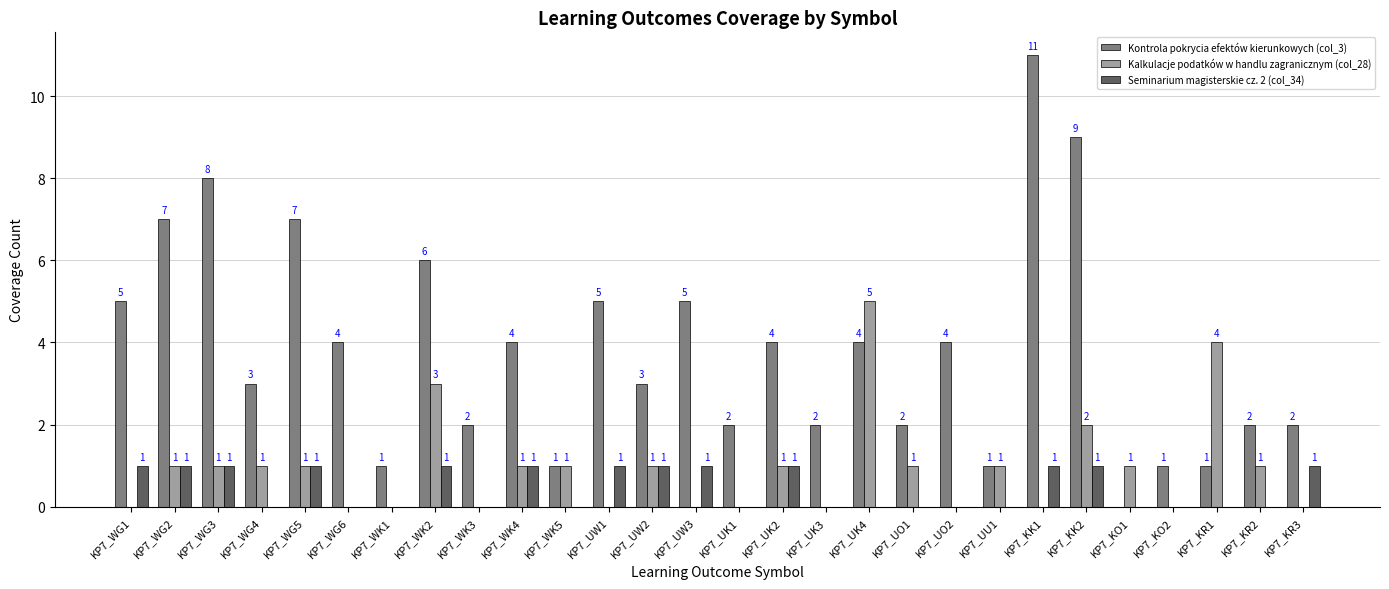

Where does the Kontrola pokrycia efektów kierunkowych (col_3) series first go above 4?

KP7_WG1